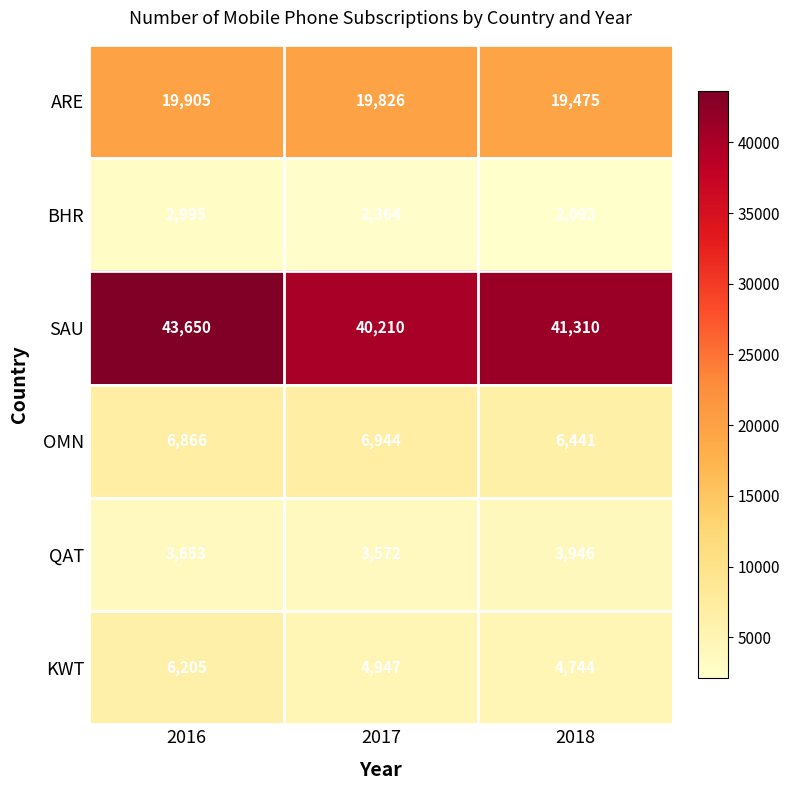

What is the difference between the highest and lowest values at 2016?

40655